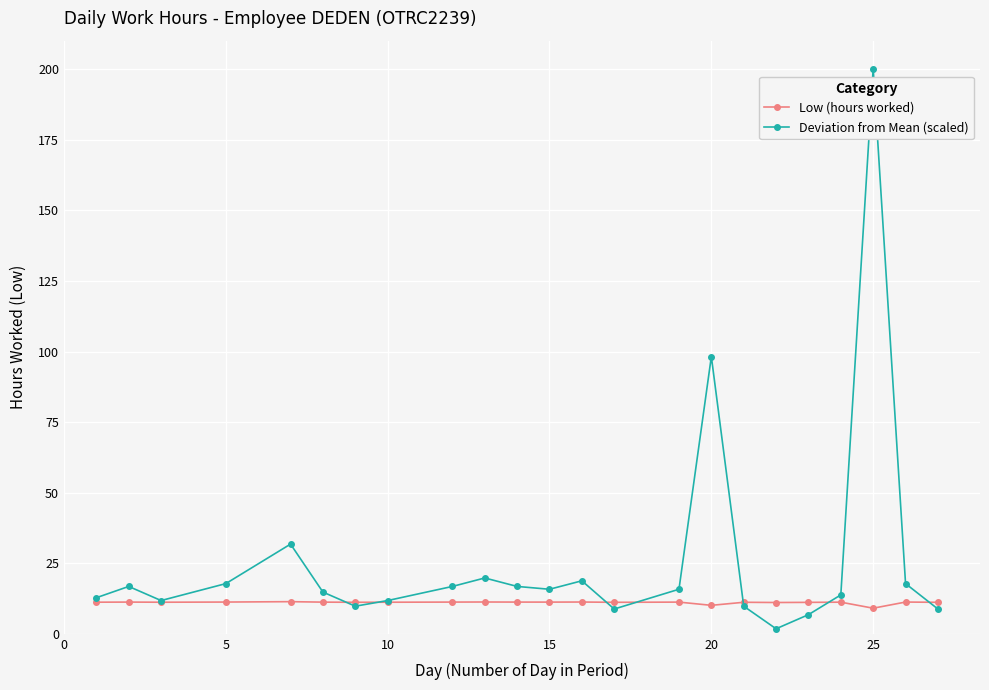

Which series has the largest total across all categories?

Deviation from Mean (scaled)